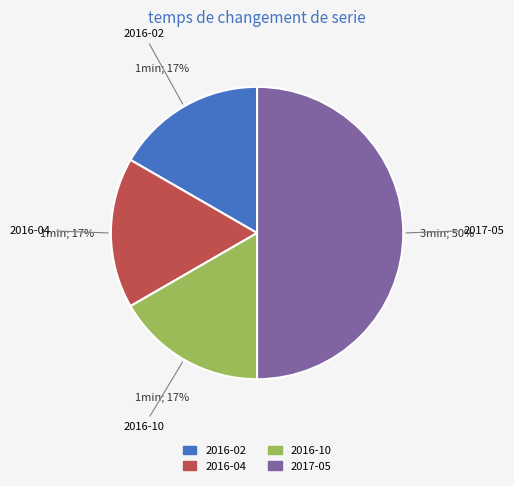

Combined, do 2017-05 and 2016-04 account for over 50%?

Yes